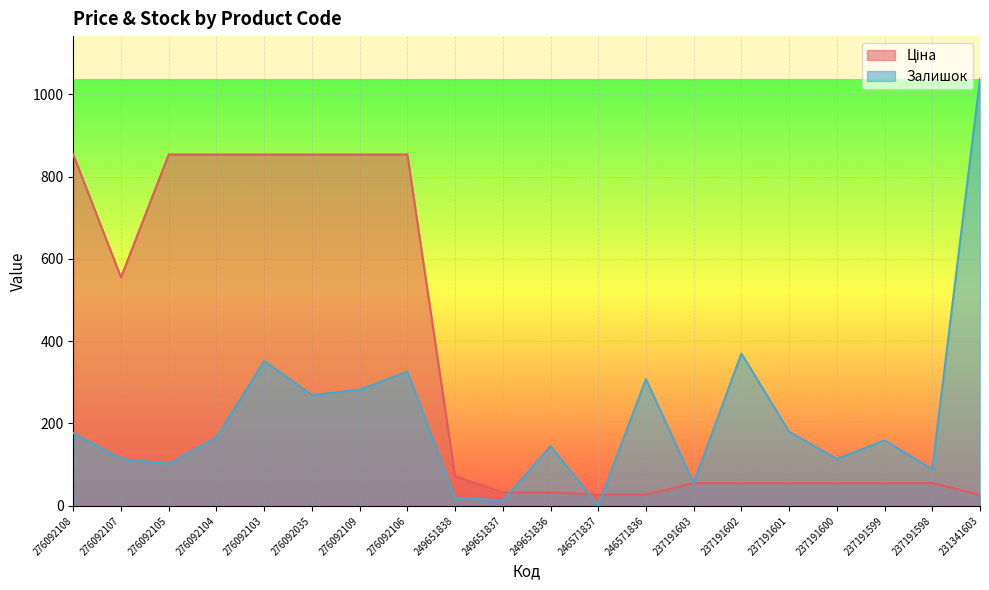

Where is Ціна nearest to the value 440?

276092107